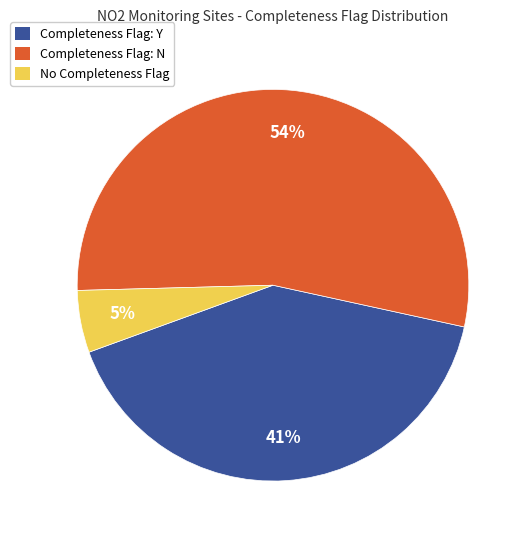

Does any single category account for the majority?

Yes